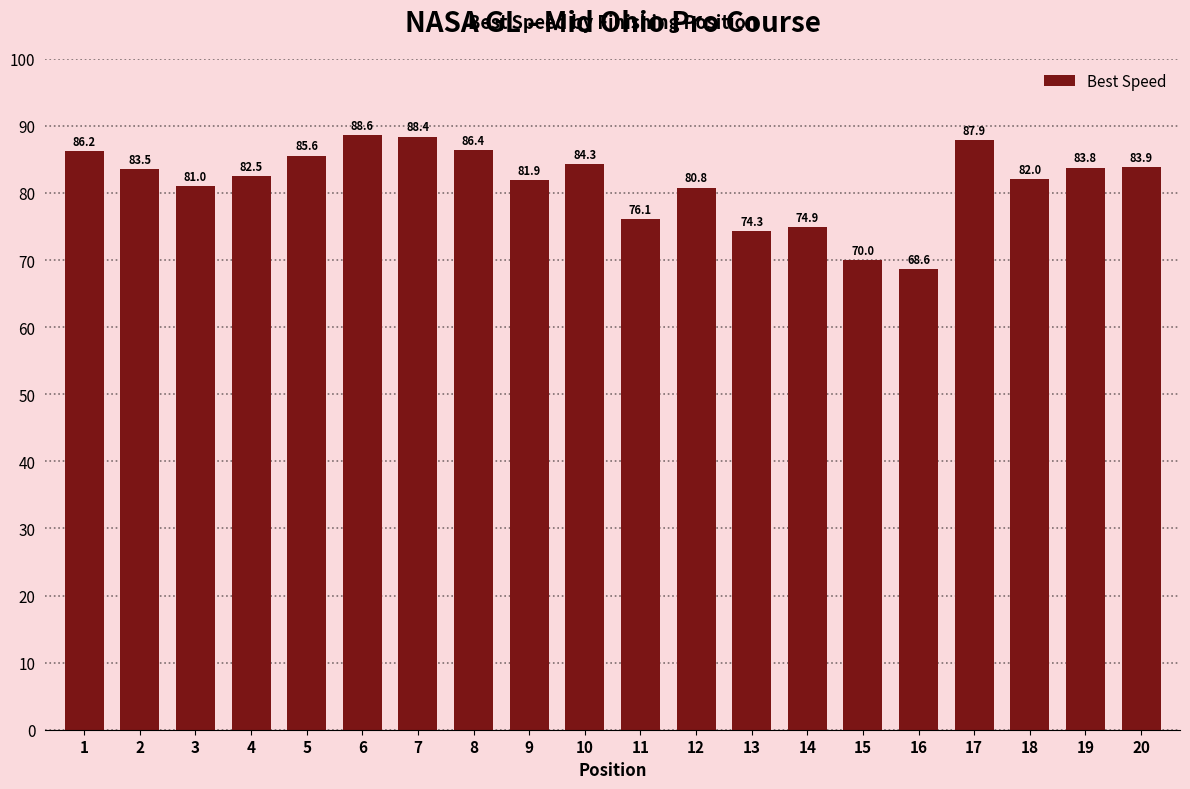

Where is the data nearest to the value 78?

11